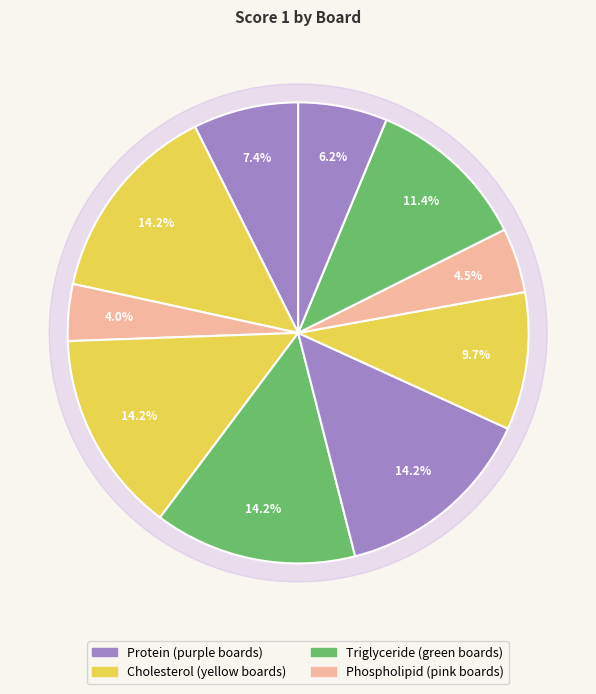

Between Board 5 and Board 7, which is larger?

Board 5